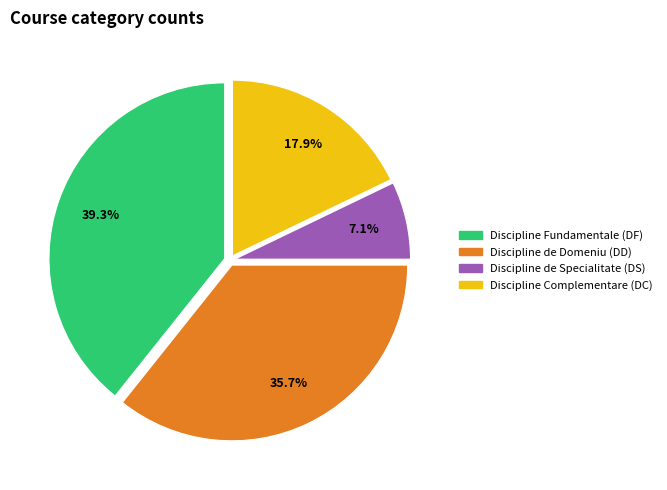

Is there any slice that represents more than half of the pie?

No